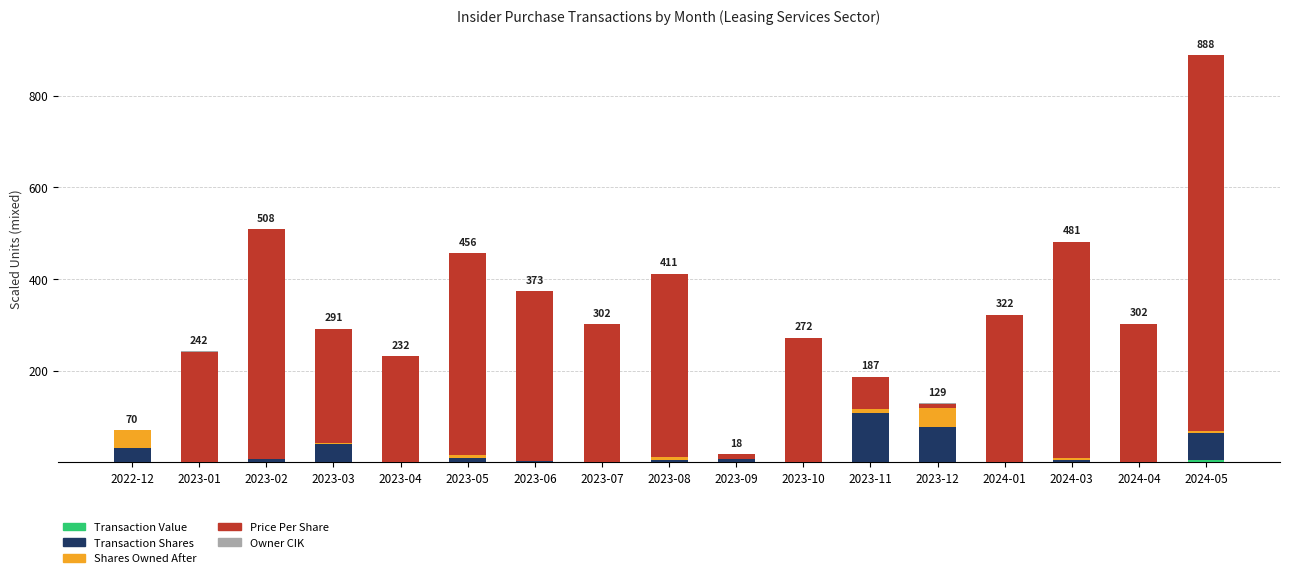

How many distinct data groups are displayed?

5